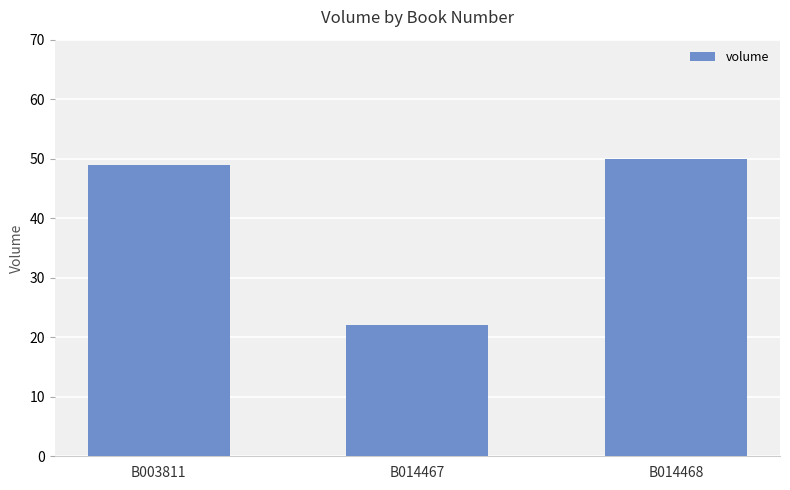

Reading left to right, transcribe all the data shown in this chart.

49	22	50